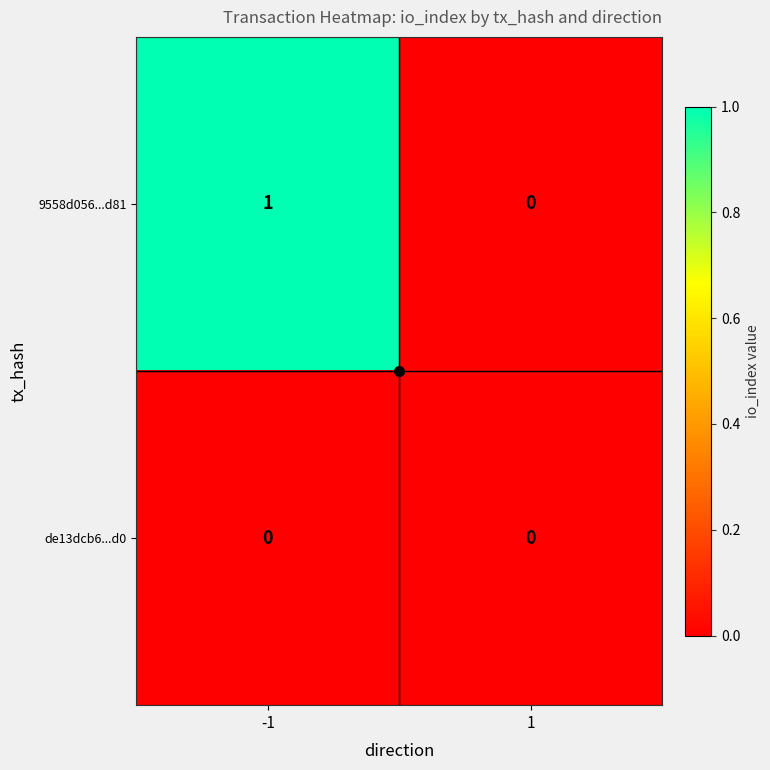

Which series has the largest total across all categories?

9558d056...d81